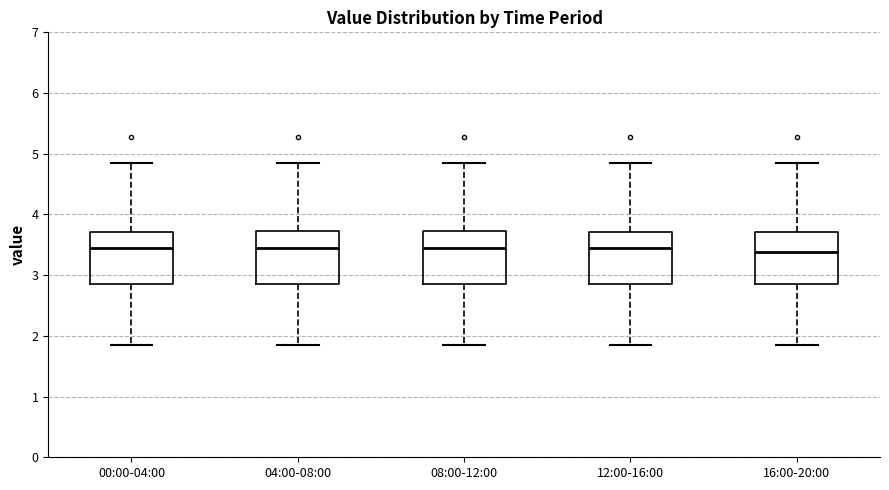

Reading left to right, read every box against the y-axis: the position of its median line, the range the box covers, and the ends of its whiskers. The values are not printed on the chart, so give them approximately, as read against the axis.

00:00-04:00: median 3.4, box 2.9 to 3.7, whiskers 1.9 to 4.9
04:00-08:00: median 3.4, box 2.9 to 3.7, whiskers 1.9 to 4.9
08:00-12:00: median 3.4, box 2.9 to 3.7, whiskers 1.9 to 4.9
12:00-16:00: median 3.4, box 2.9 to 3.7, whiskers 1.9 to 4.9
16:00-20:00: median 3.4, box 2.9 to 3.7, whiskers 1.9 to 4.9